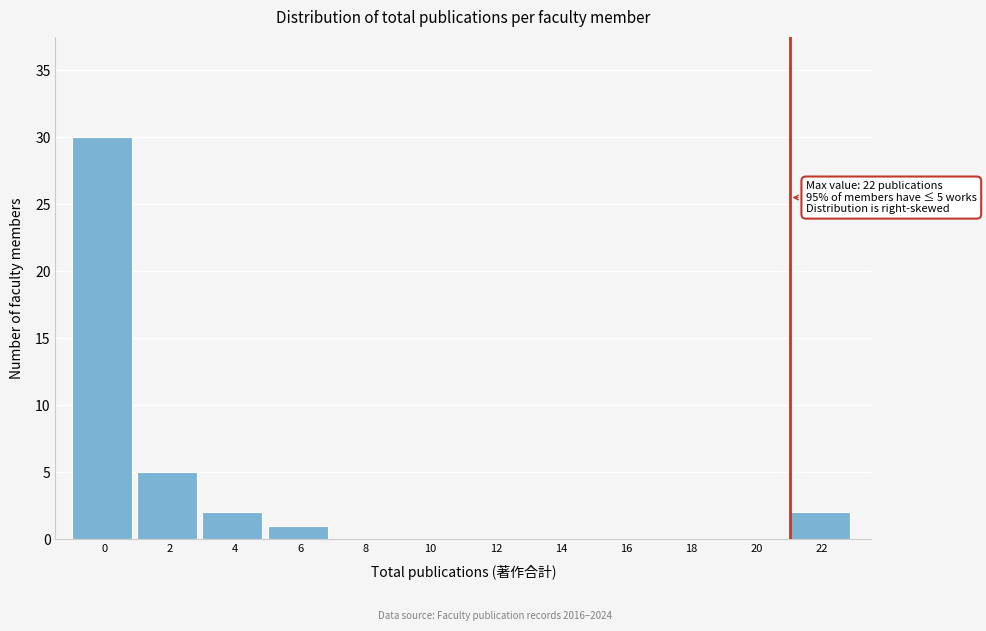

Reading left to right, list all the values displayed in this chart.

0=30	2=5	4=2	6=1	8=0	10=0	12=0	14=0	16=0	18=0	20=0	22=2